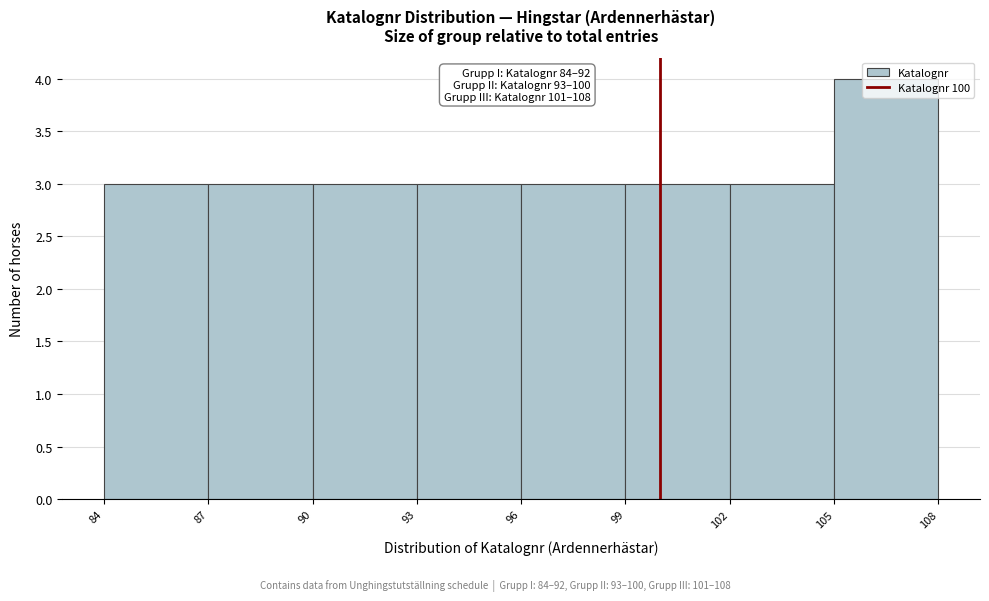

Which range on the x-axis has the tallest bar?

105 to 108